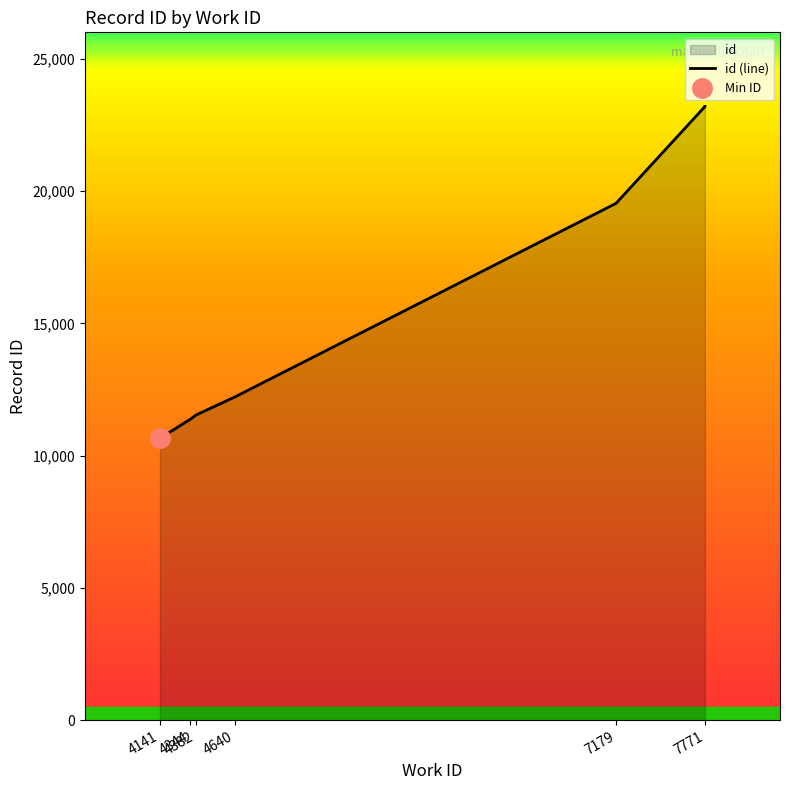

What is the value of the 3rd point from the left?

11538